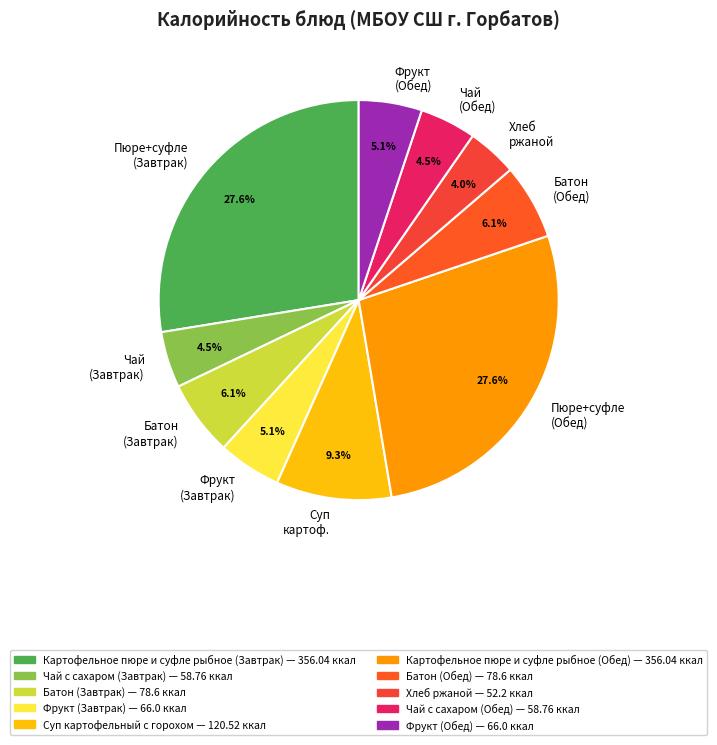

Does any single category account for the majority?

No